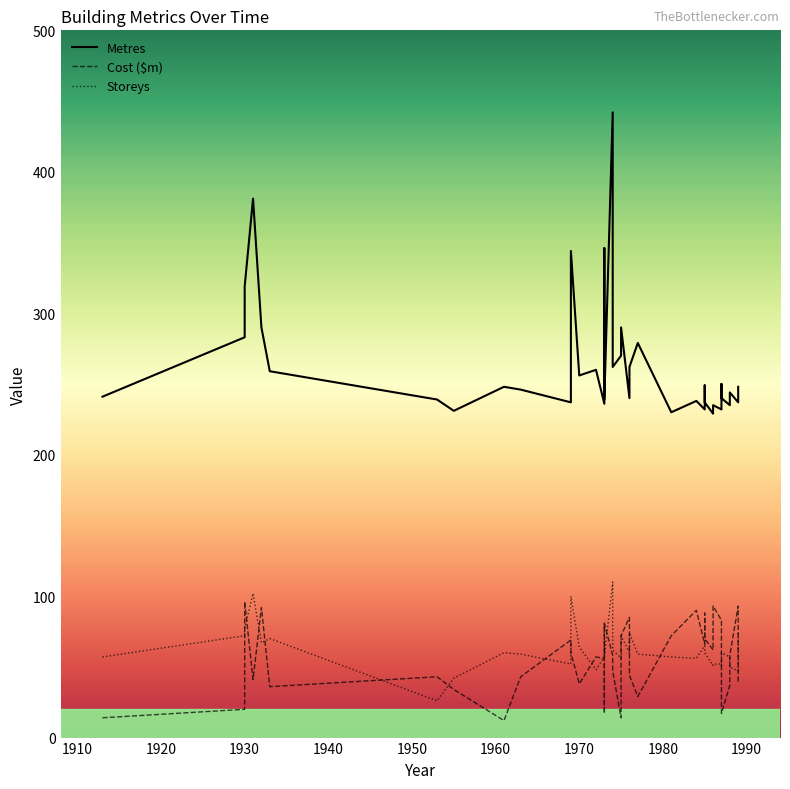

Which series has the largest total across all categories?

Metres